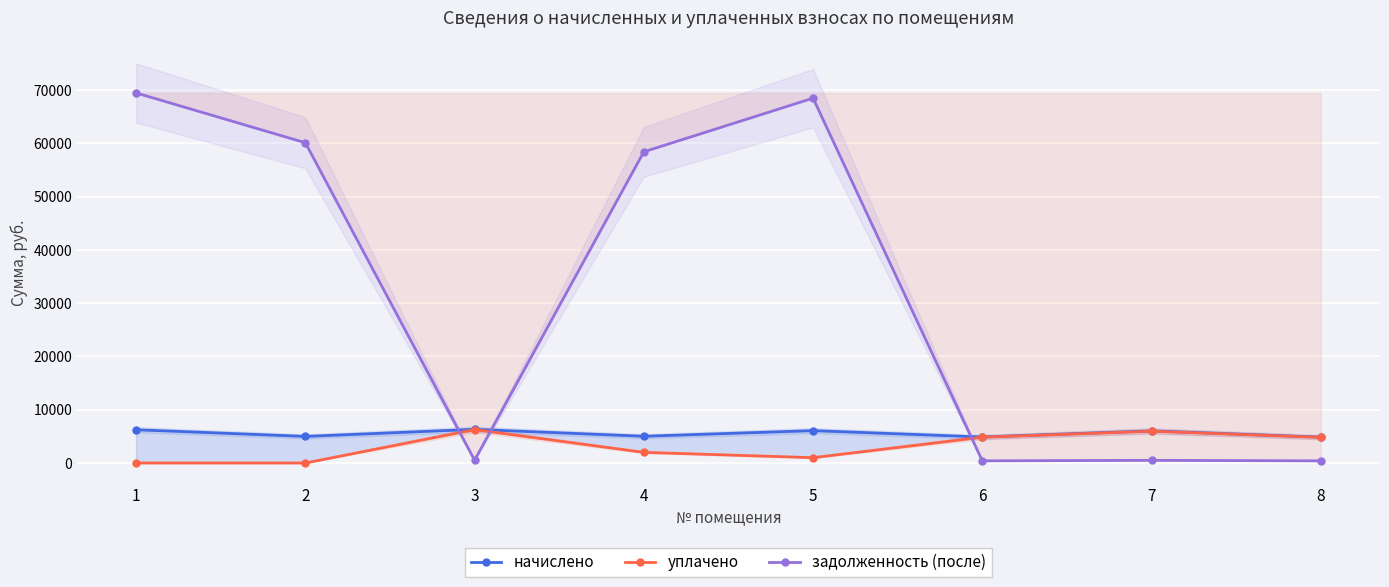

At which label does начислено reach its peak?

3